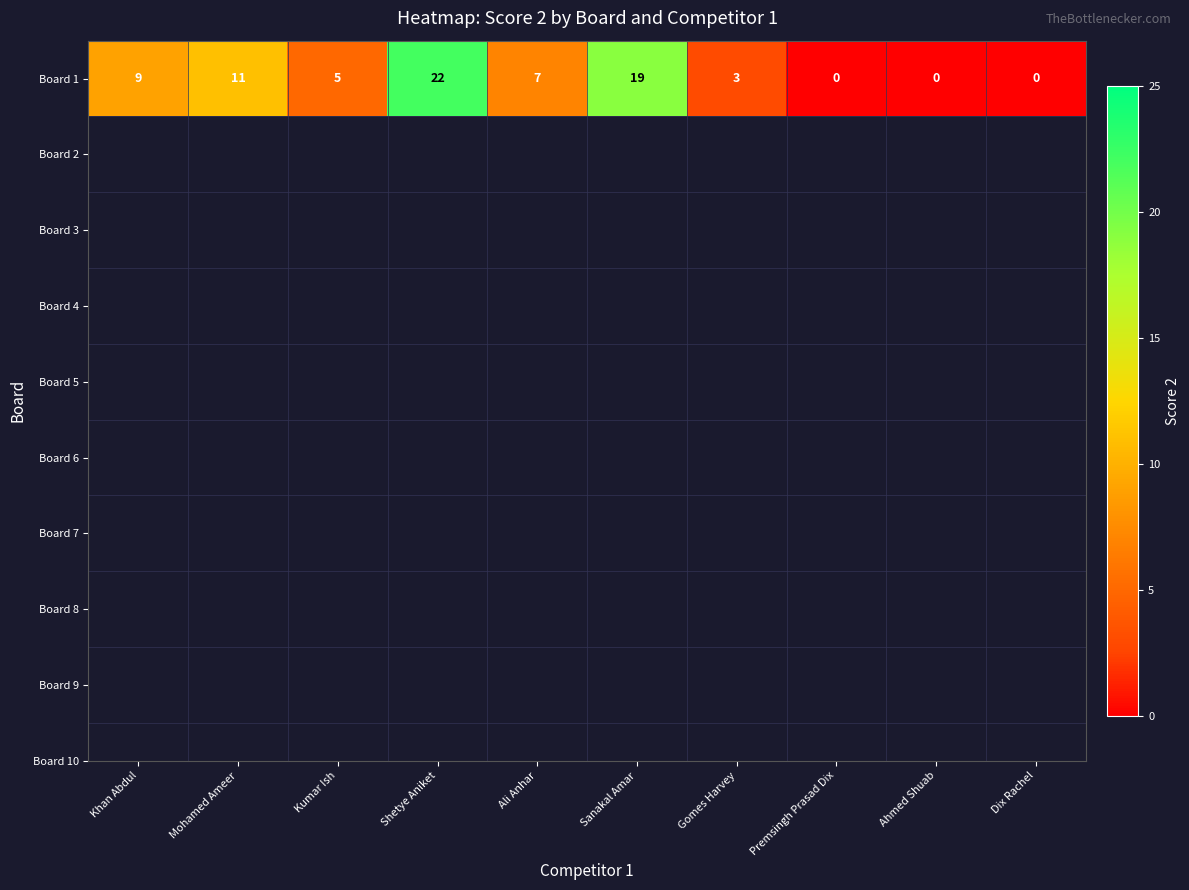

The chart shows a value of 2 at Gomes Harvey. True or false?

False